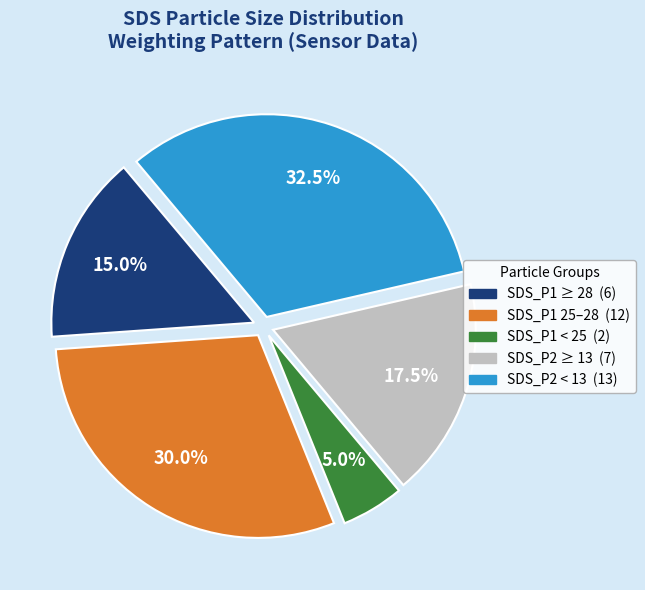

Which category has the smallest portion of the pie?

SDS_P1 < 25 (2)